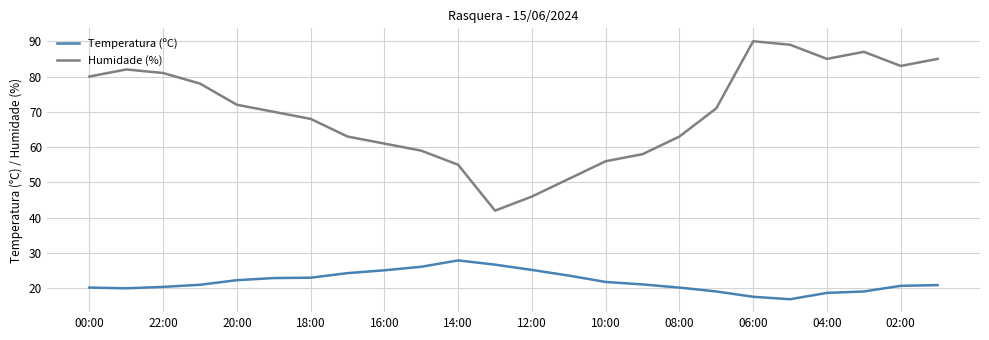

Which series has the largest total across all categories?

Humidade (%)